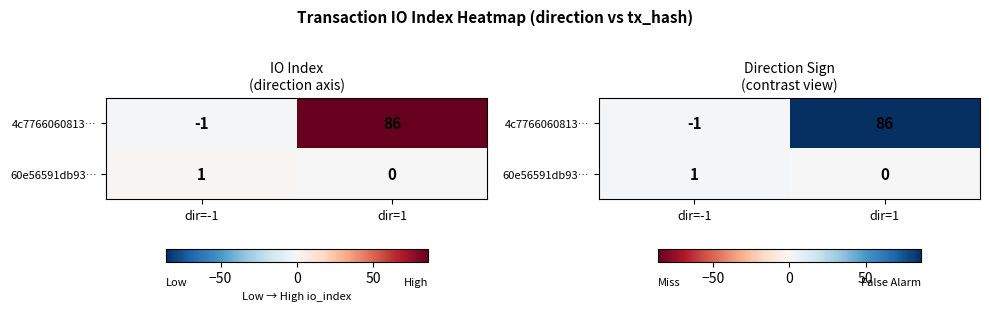

How many series are shown in this chart?

2